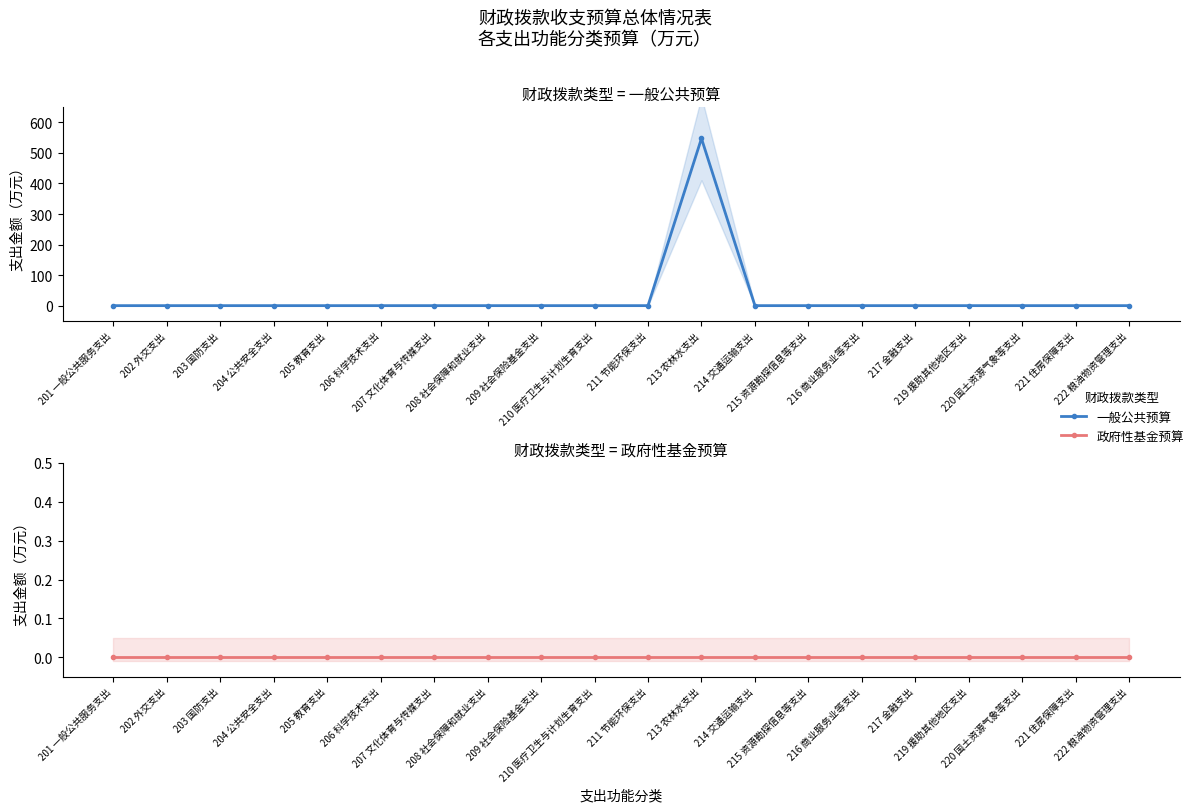

What is the difference between the 一般公共预算 values at 219 援助其他地区支出 and 213 农林水支出?

547.5